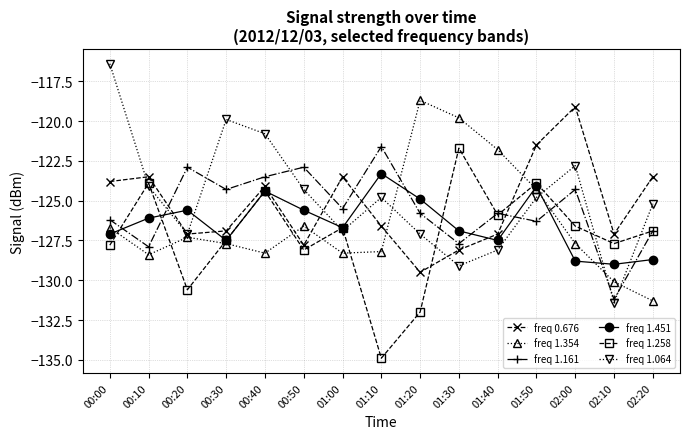

Which series has the widest spread of values?

freq 1.064